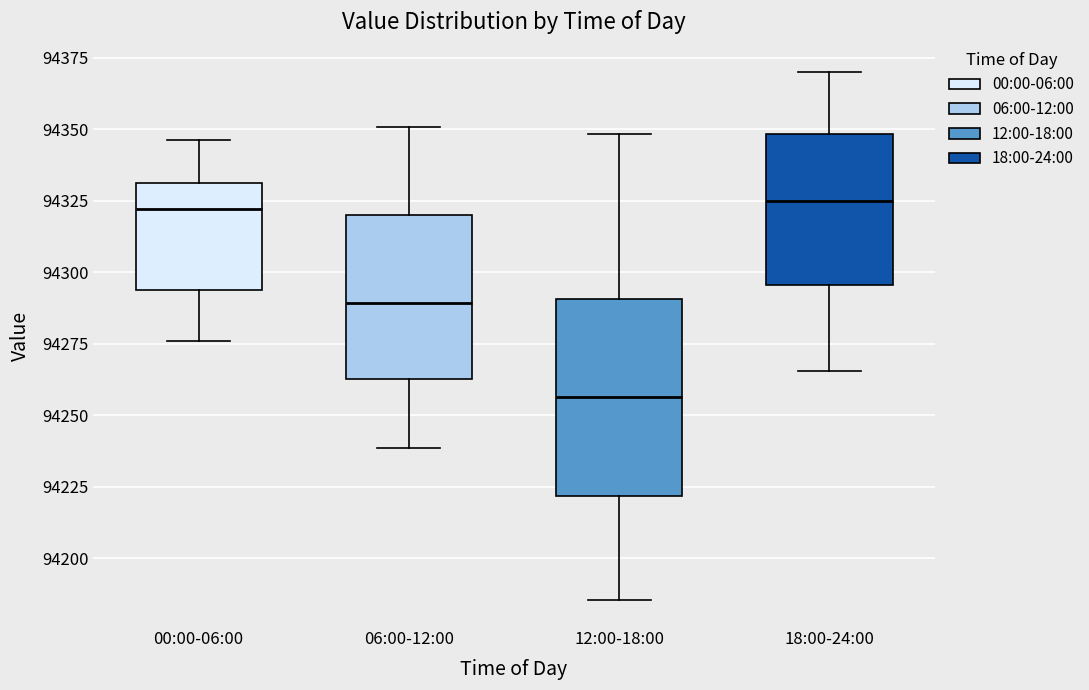

Which box is the tallest, from its lower edge to its upper edge?

12:00-18:00